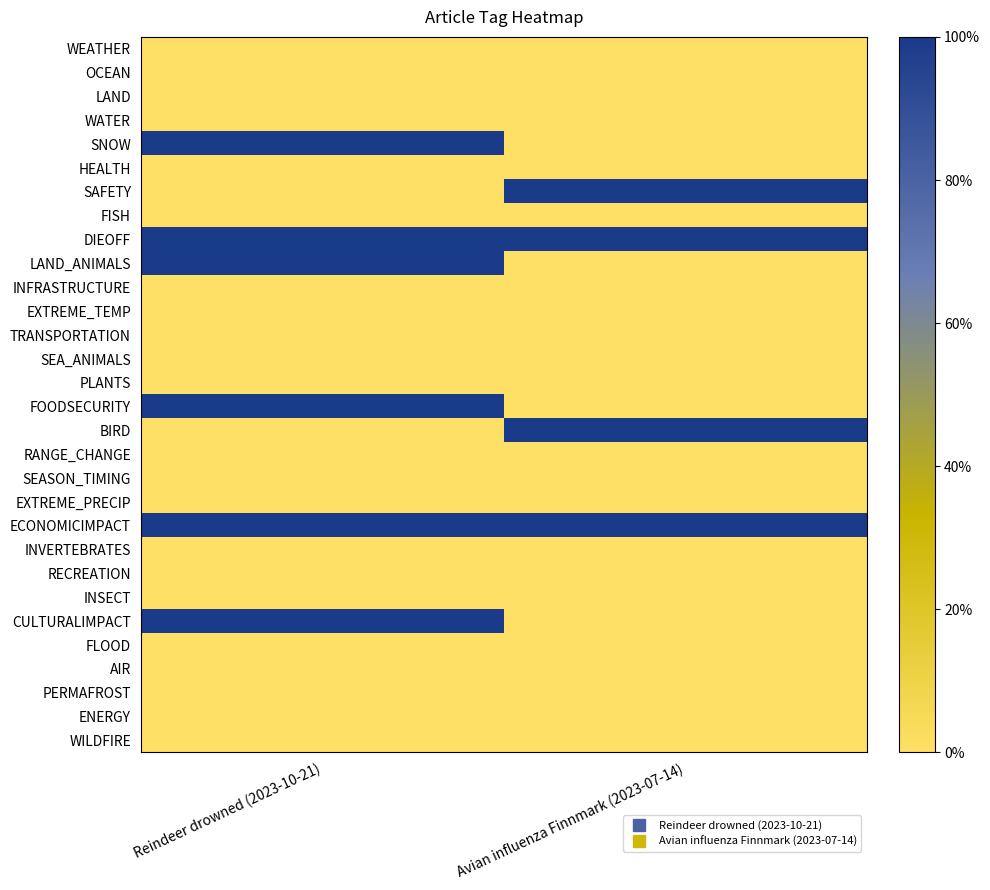

Between Reindeer drowned (2023-10-21) and Avian influenza Finnmark (2023-07-14), which series saw the biggest shift?

SNOW